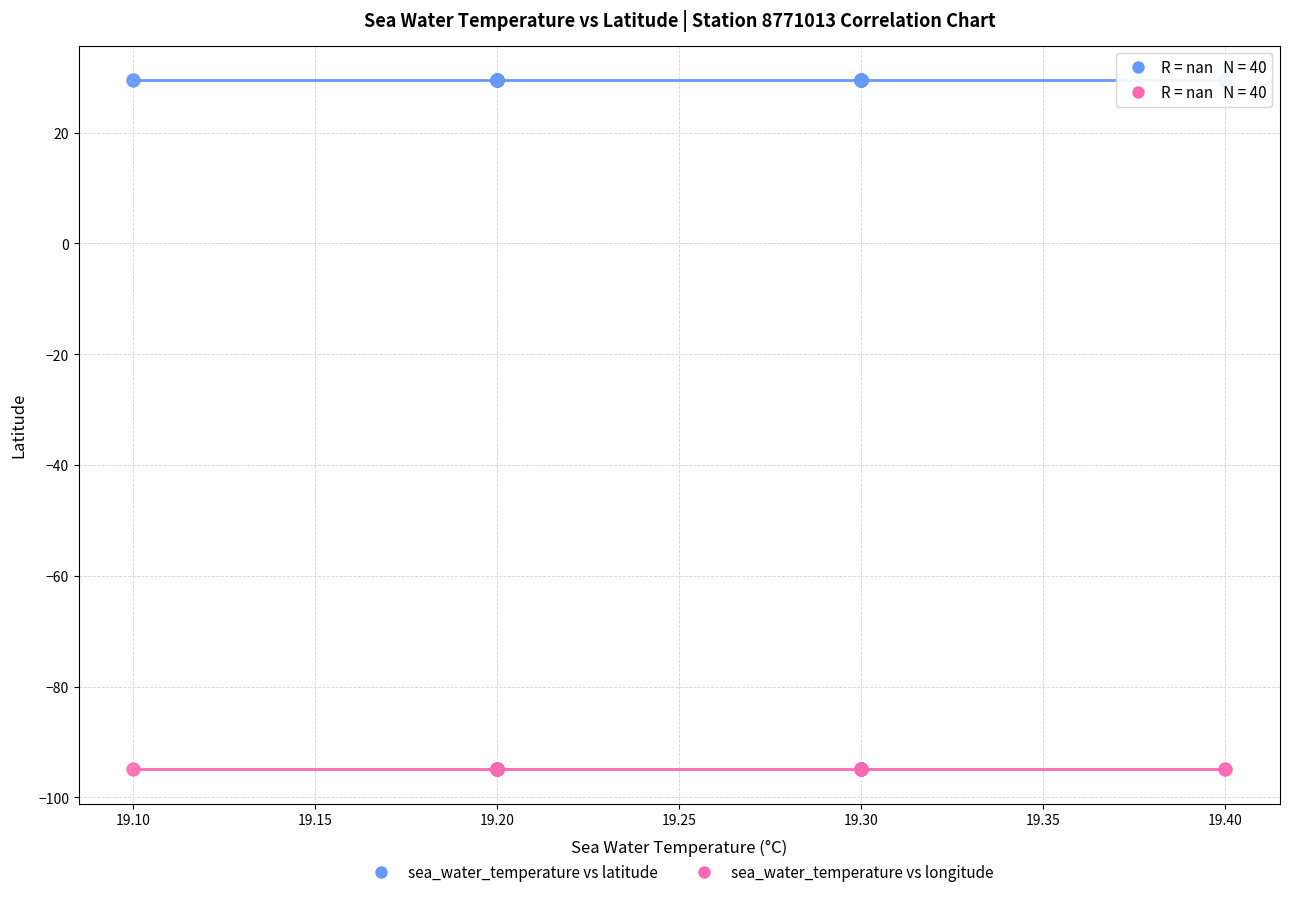

Which series contains the highest Y value?

sea_water_temperature vs latitude